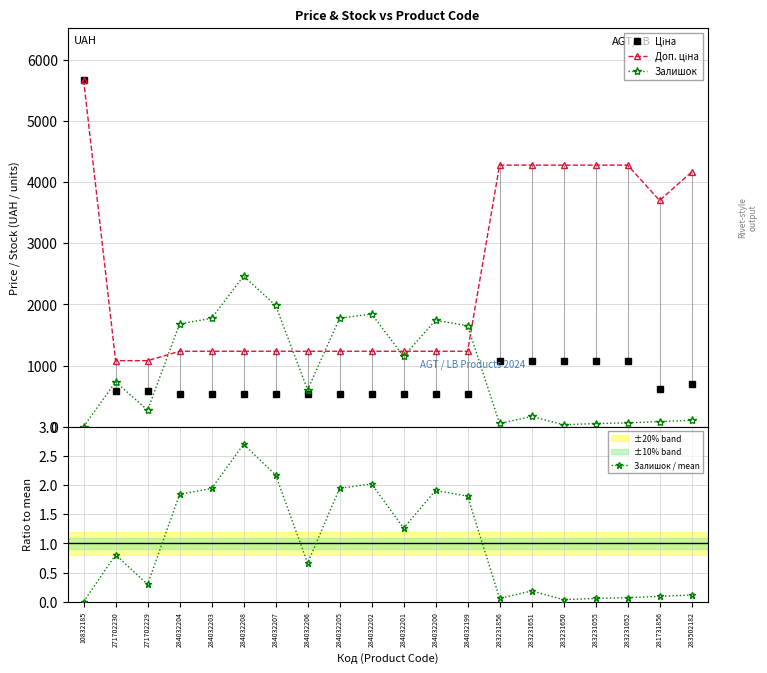

Which series changed the most between 271702229 and 284032199?

Залишок